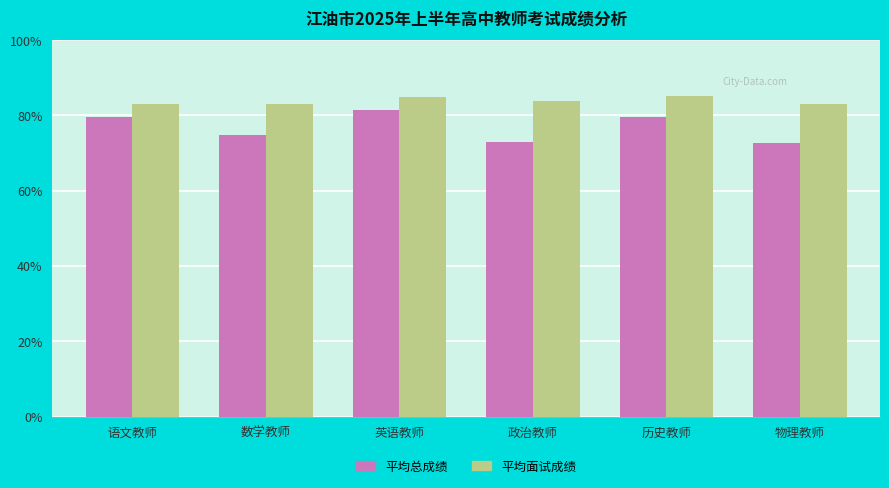

What is the average value of the 平均面试成绩 series?

83.8